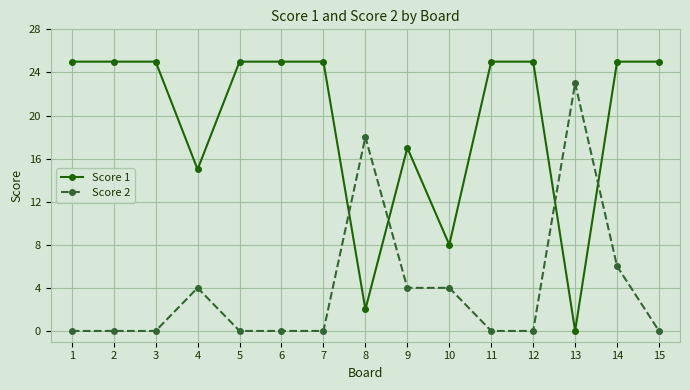

How many distinct data groups are displayed?

2